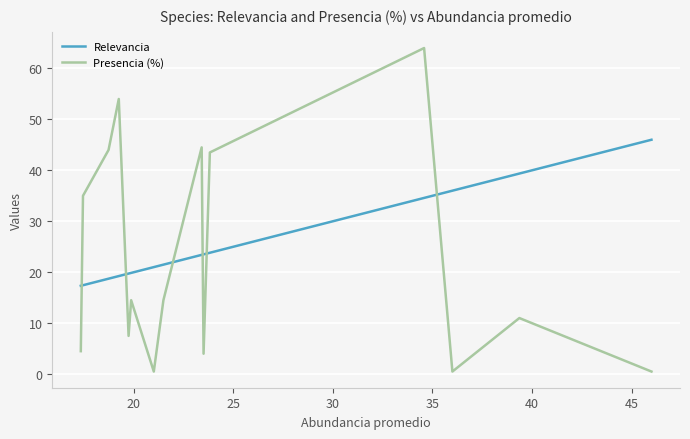

What is the sum of all Relevancia values?

381.5